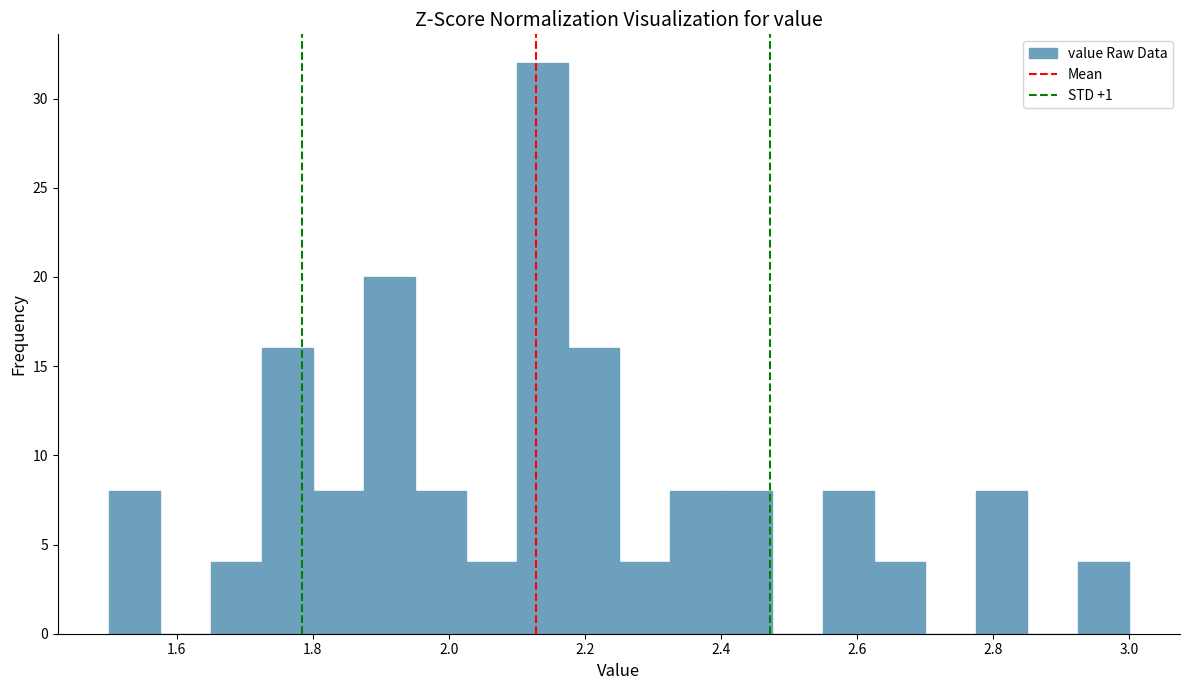

Read against the x-axis, roughly where is the centre of the tallest bar?

2.14